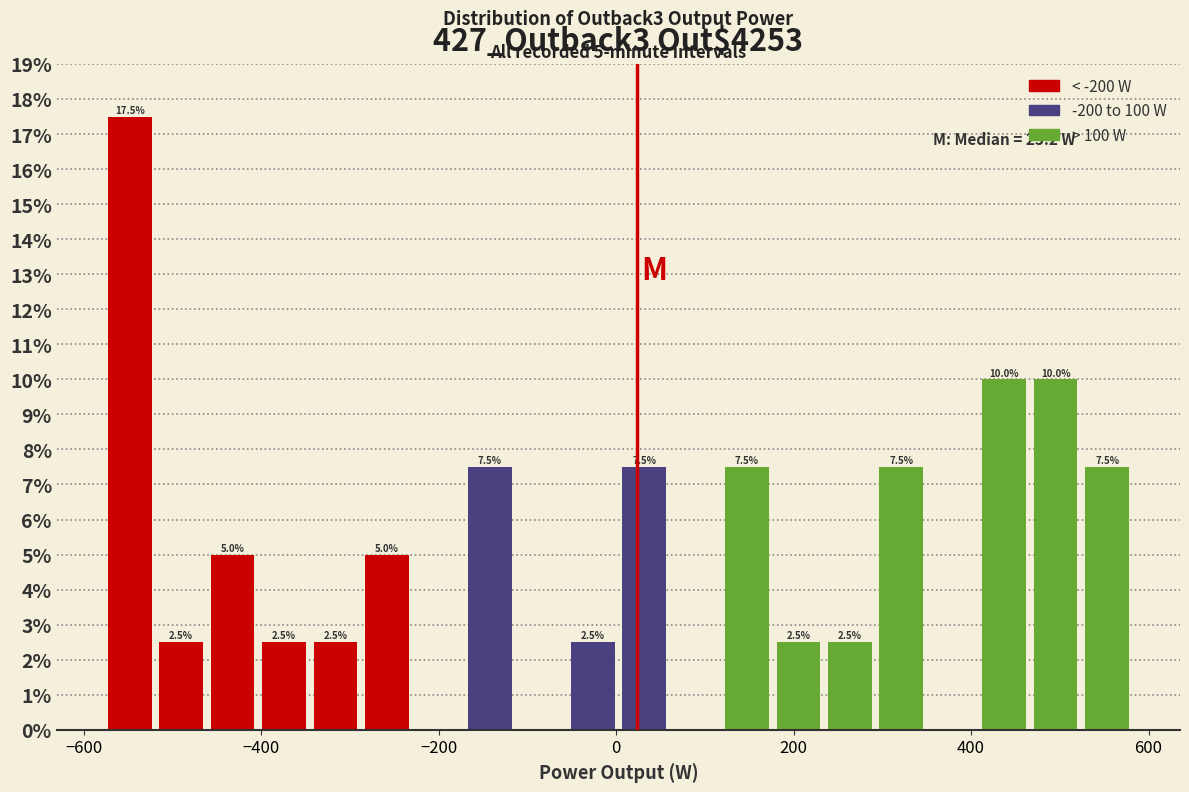

Read against the x-axis, roughly where is the centre of the tallest bar?

-540